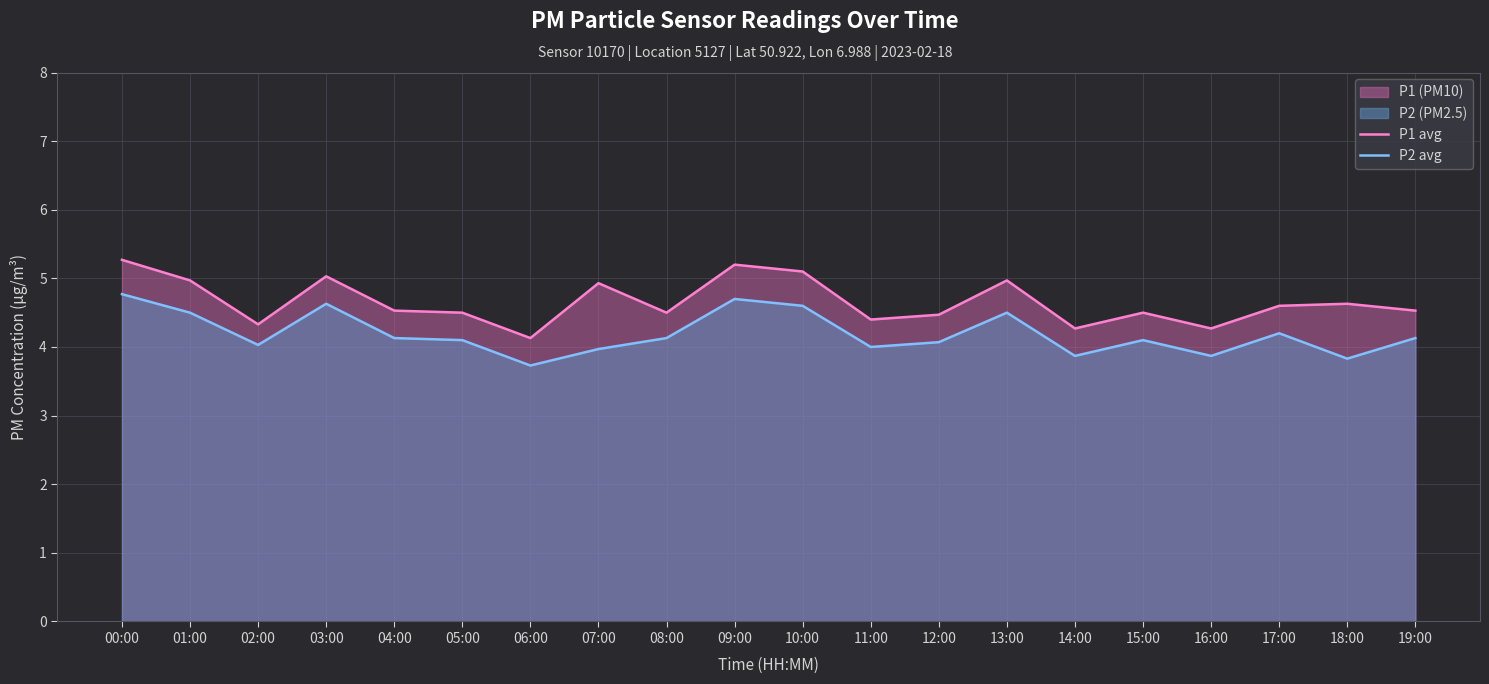

True or false: P1 avg and P2 avg intersect in this chart.

False